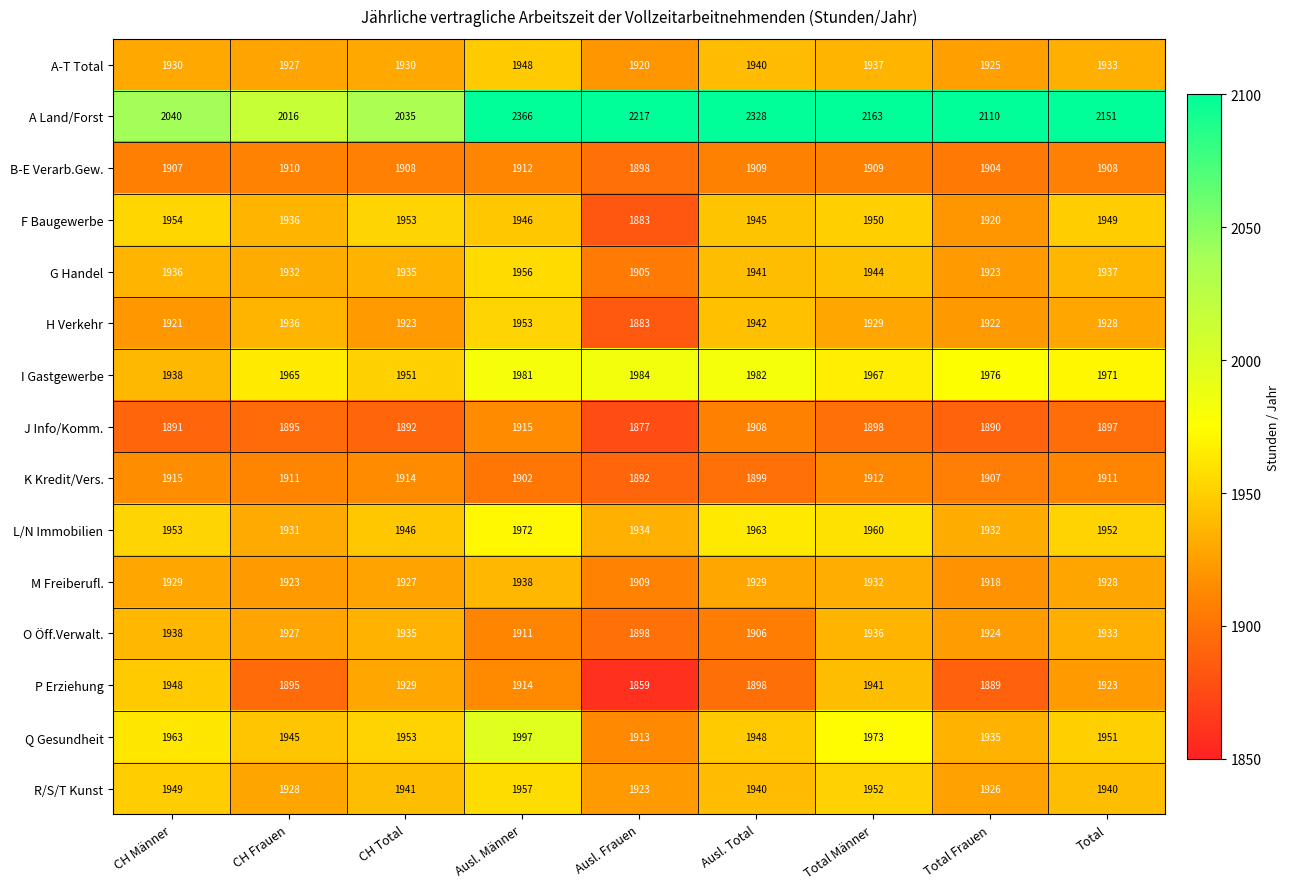

True or false: A-T Total has a value of 1933 at Total.

True